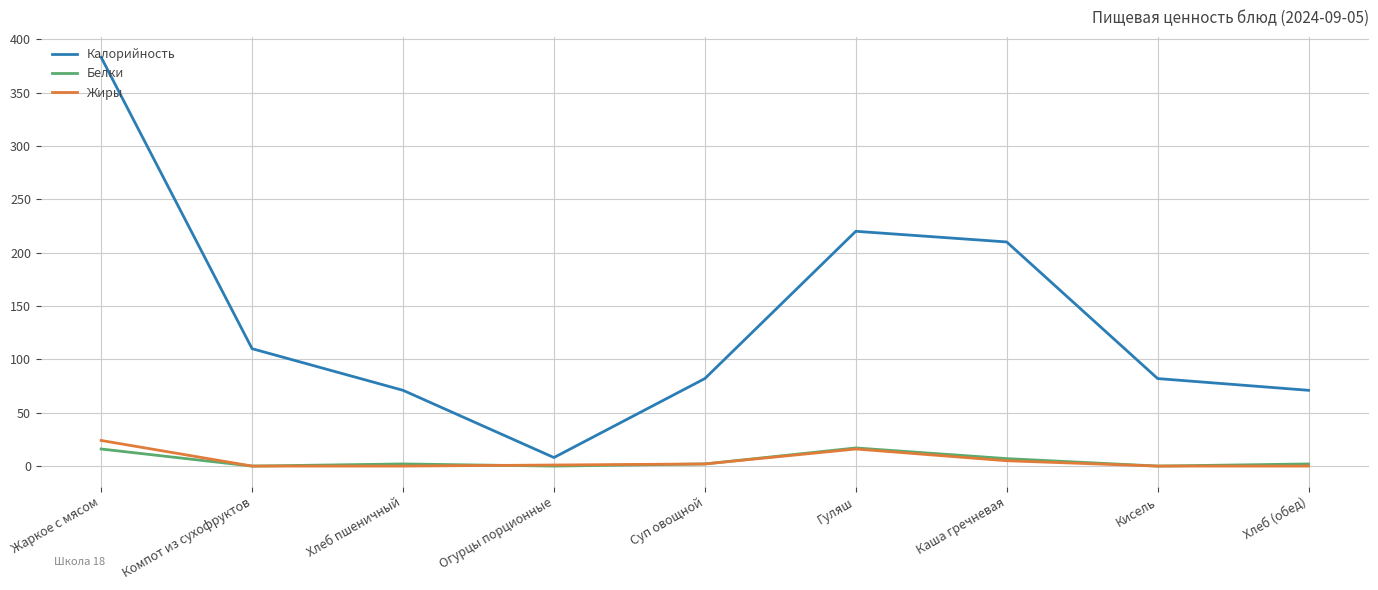

What is the greatest value displayed?

383